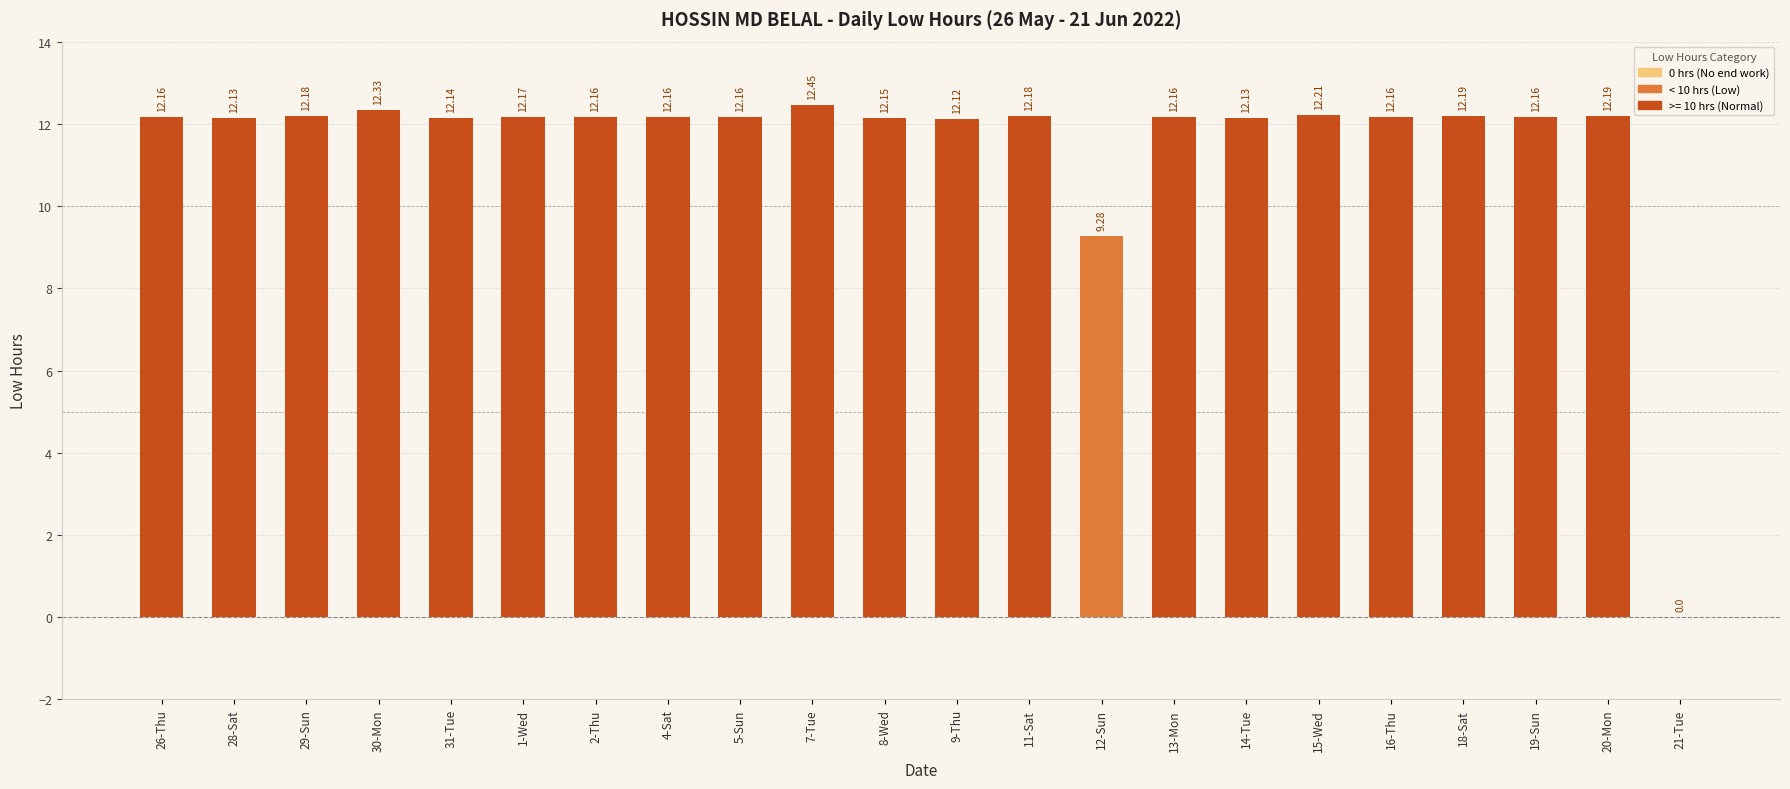

What is the ratio of the value at 15-Wed to the value at 9-Thu?

1.0